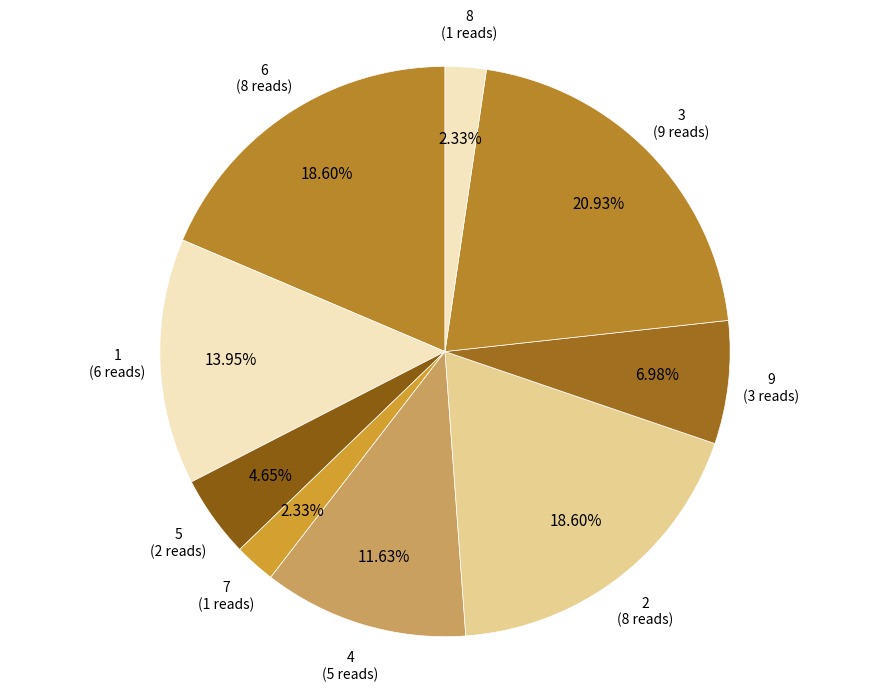

To the nearest percent, what is the average slice percentage?

11%